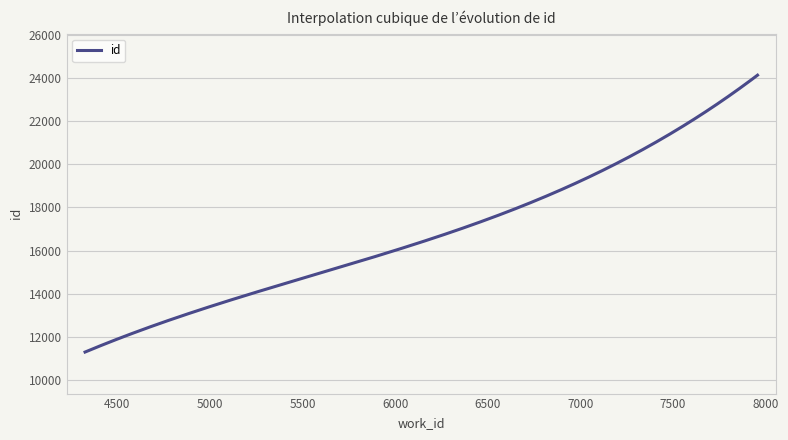

What is the greatest value displayed?

24130.0